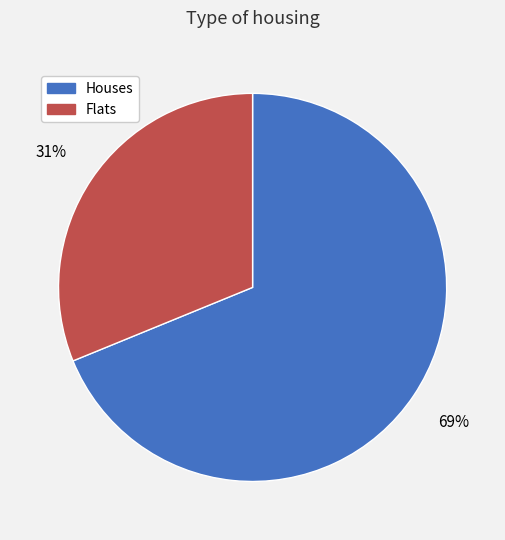

How many slices are in this pie chart?

2